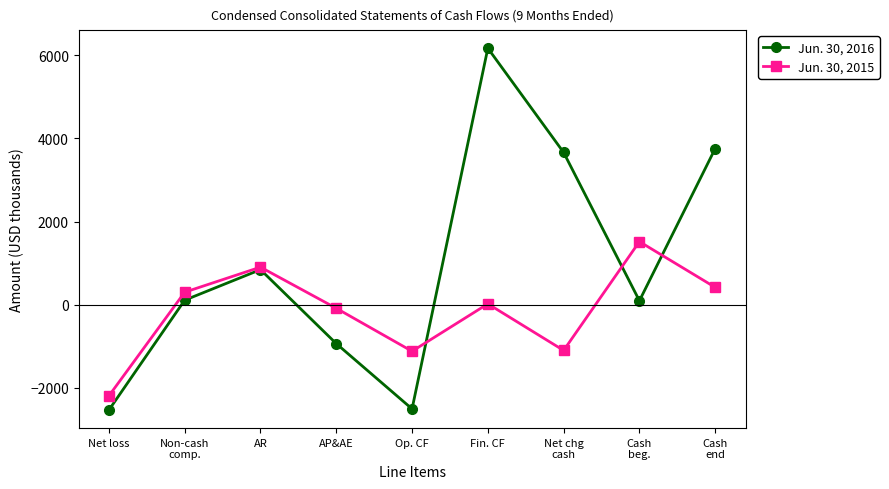

Between Net loss and Cash
end, which series saw the biggest shift?

Jun. 30, 2016